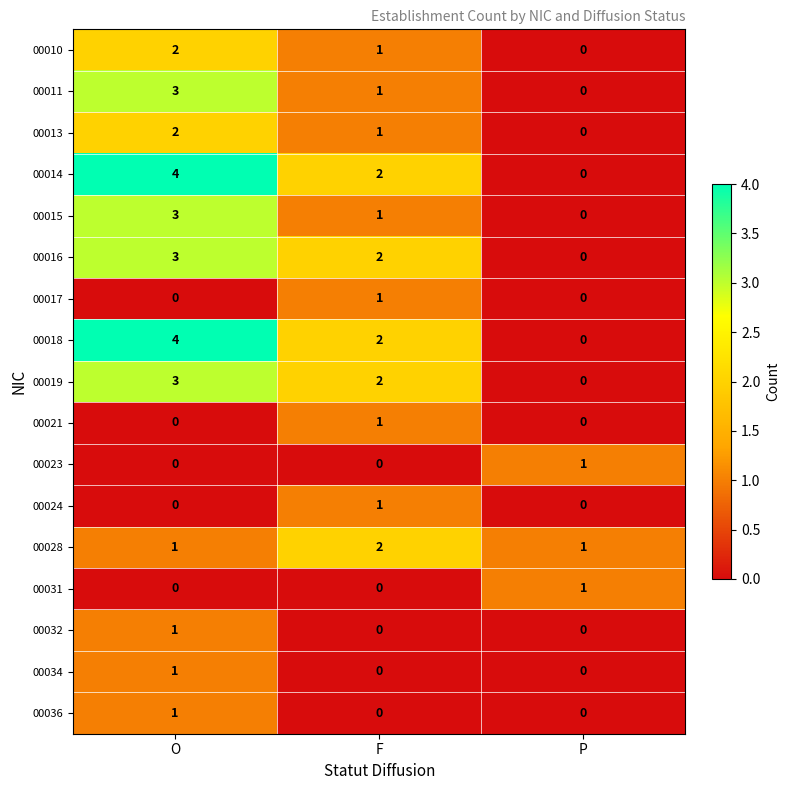

The 00011 series shows 3 at O. True or false?

True